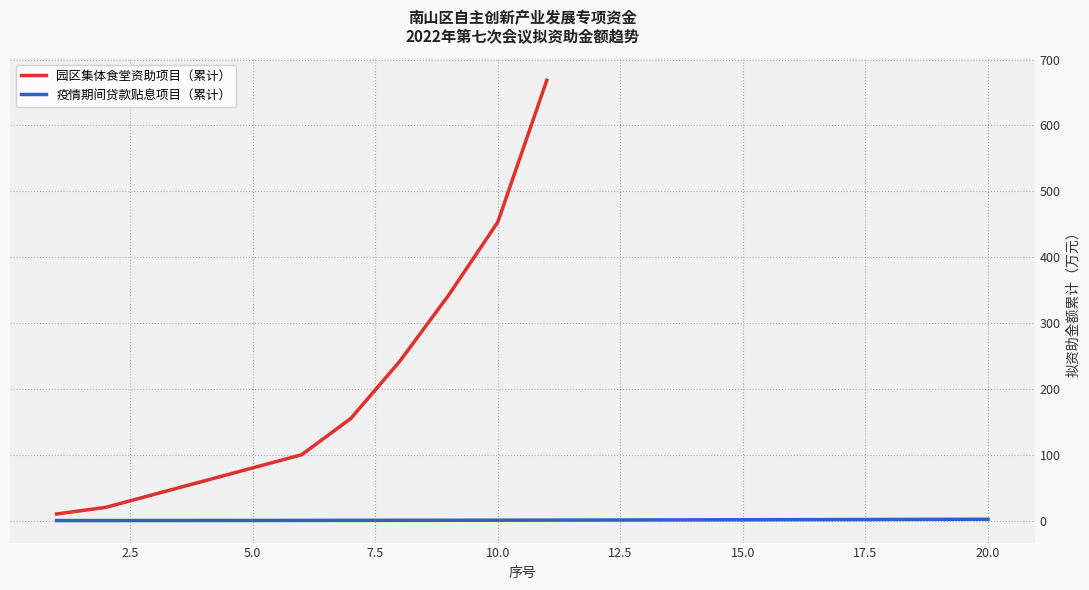

True or false: the data has more than 2 interior local peaks.

False